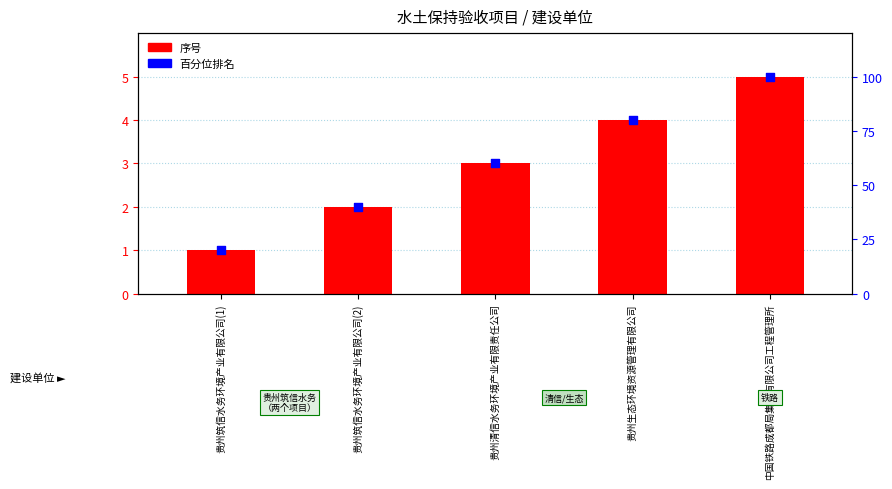

What is the total value across all series at 贵州清信水务环境产业有限责任公司?

63